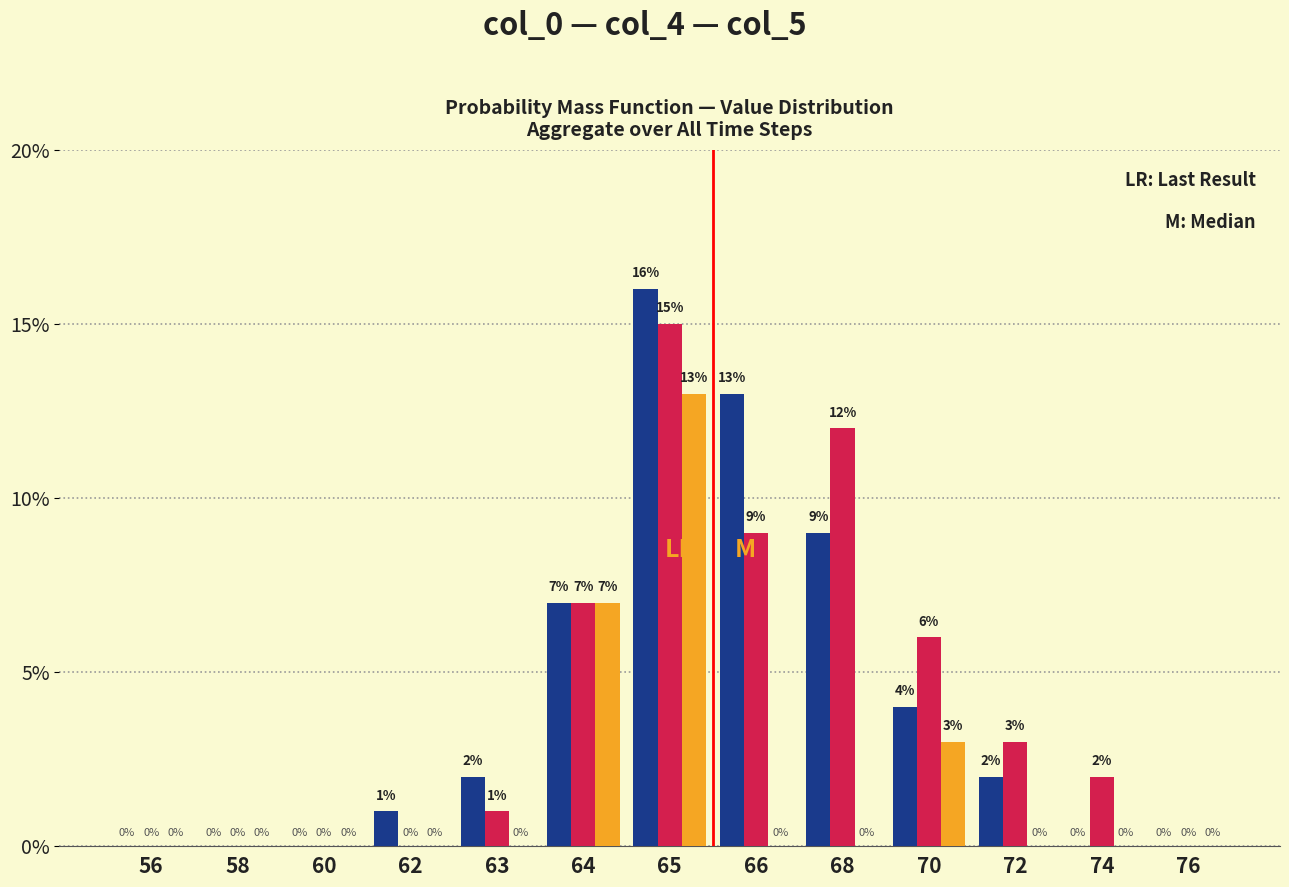

How many categories are shown in the chart?

13